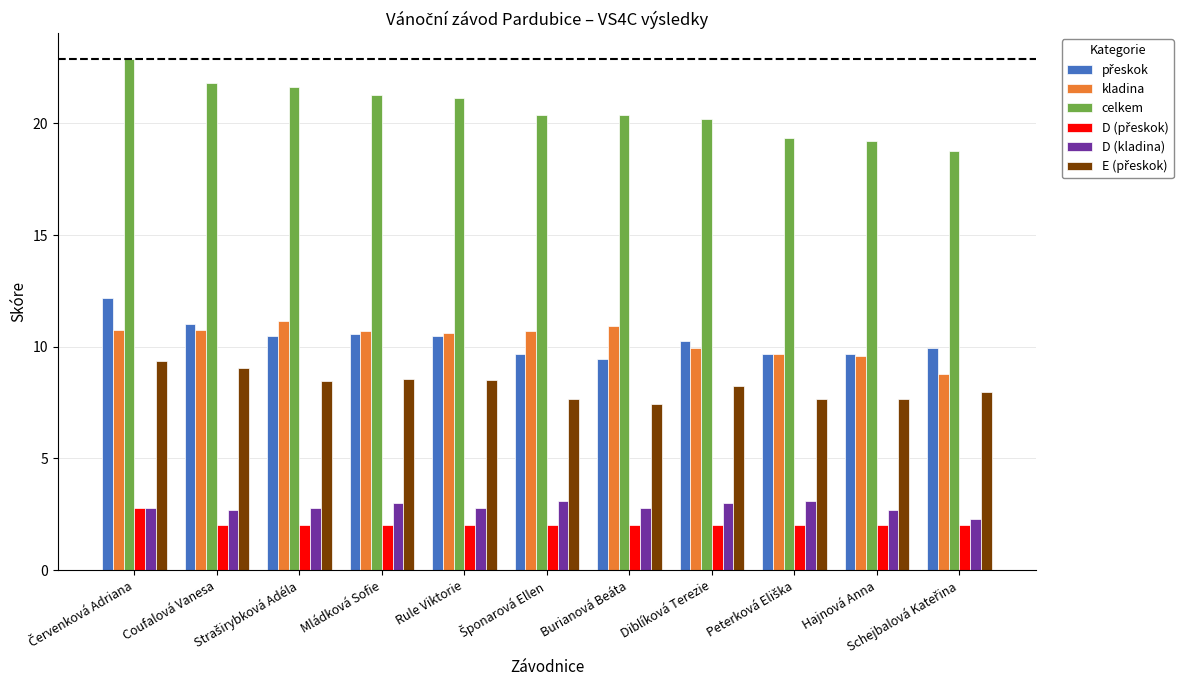

What is the value of the kladina bar at the 5th from the left?

10.6